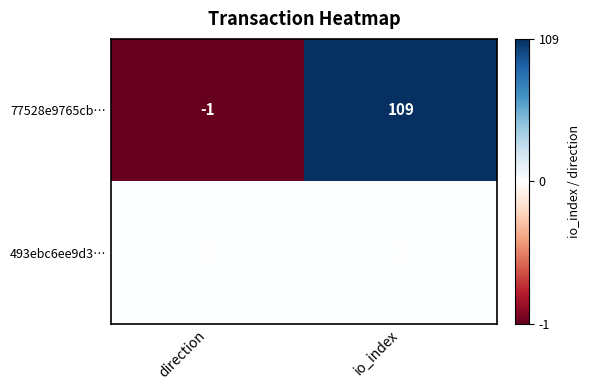

True or false: 493ebc6ee9d3… has a value of 1 at io_index.

True